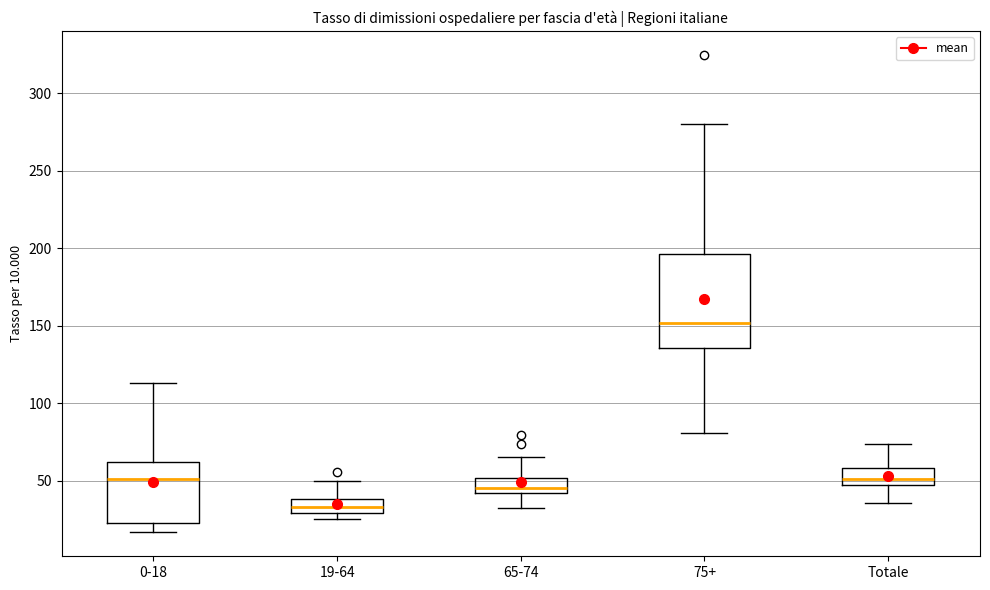

Which box's median line is the lowest?

19-64